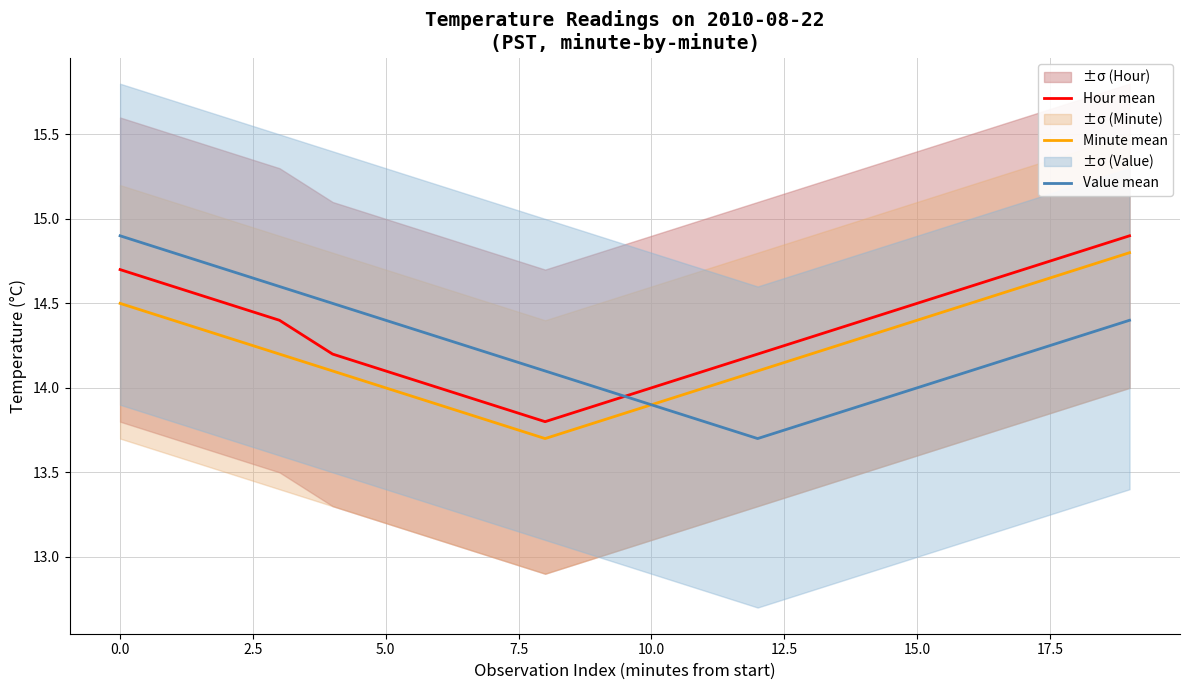

What is the label of the 7th point from the right?

13